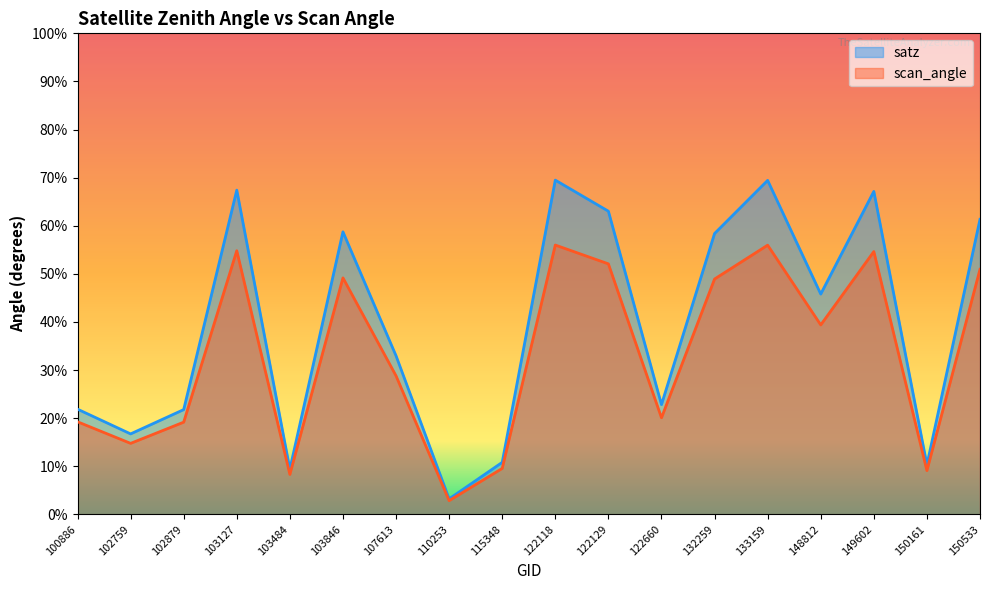

True or false: satz and scan_angle intersect in this chart.

False